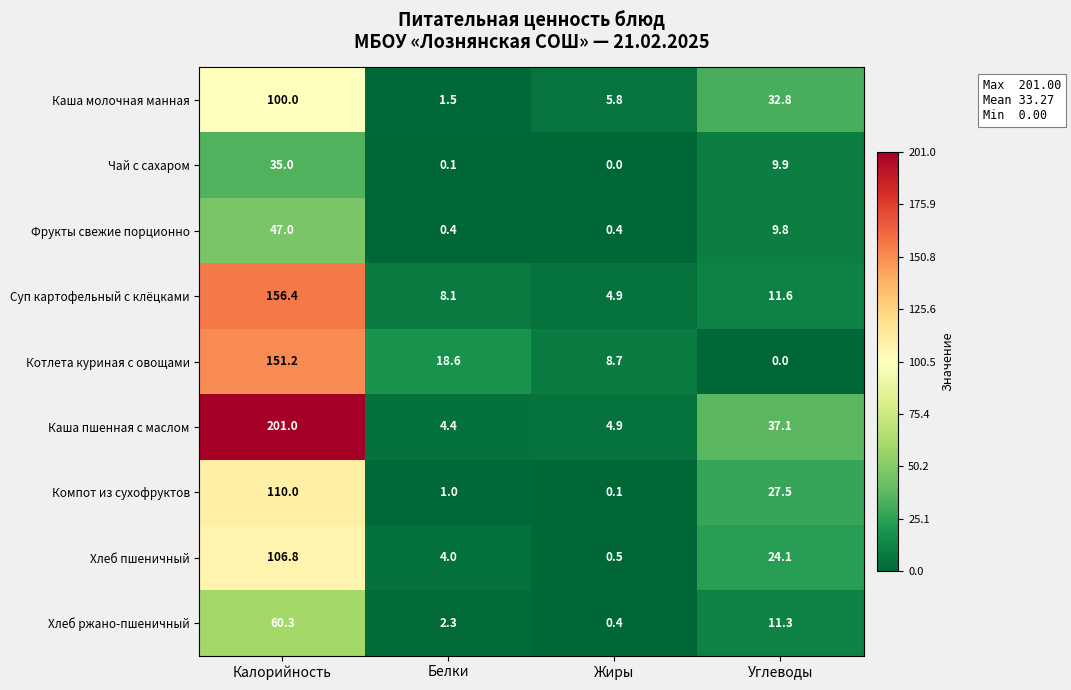

Between Калорийность and Жиры, which series saw the biggest shift?

Каша пшенная с маслом